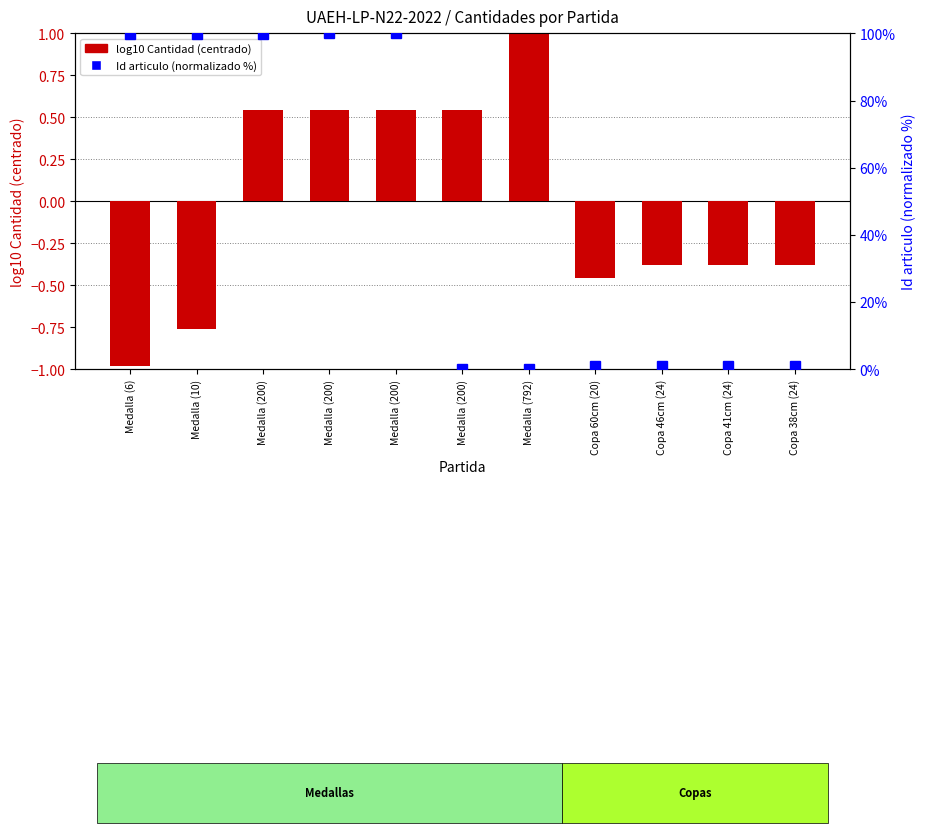

What is the minimum value shown in the chart?

-1.0